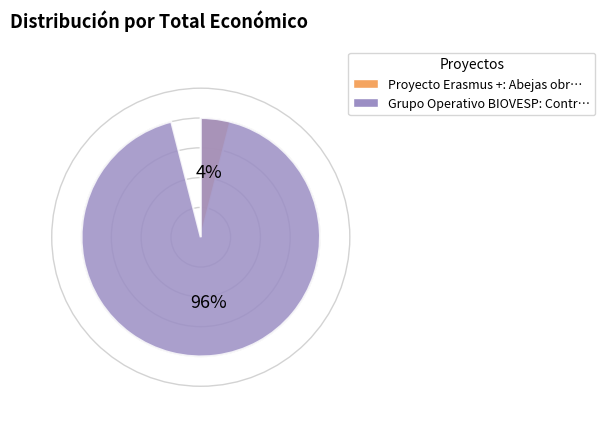

To the nearest percent, what is the average slice percentage?

50%